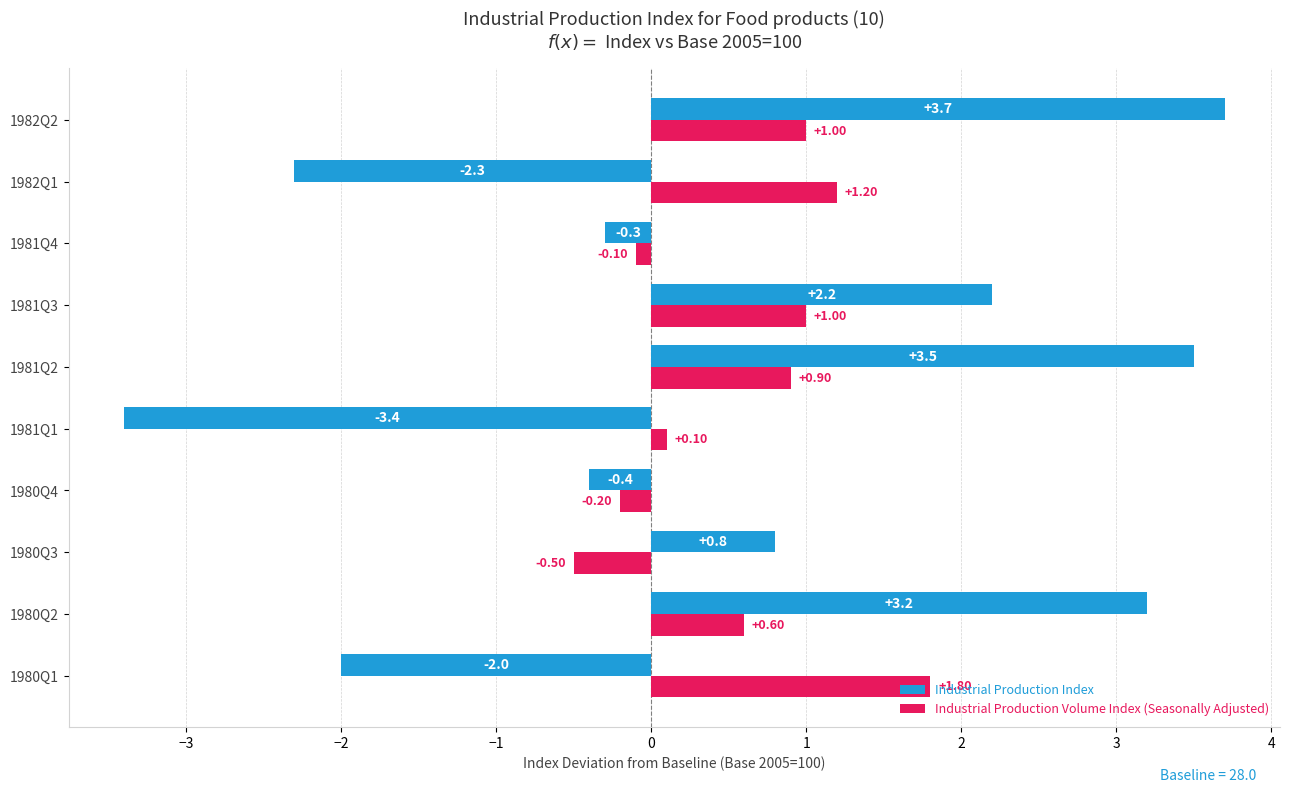

How many categories are shown in the chart?

10